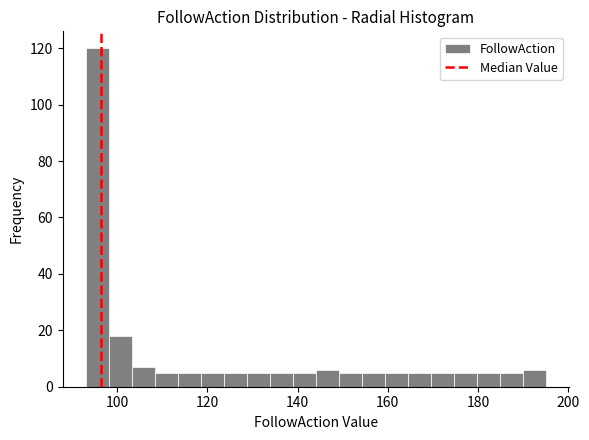

Read against the x-axis, roughly where is the centre of the tallest bar?

96